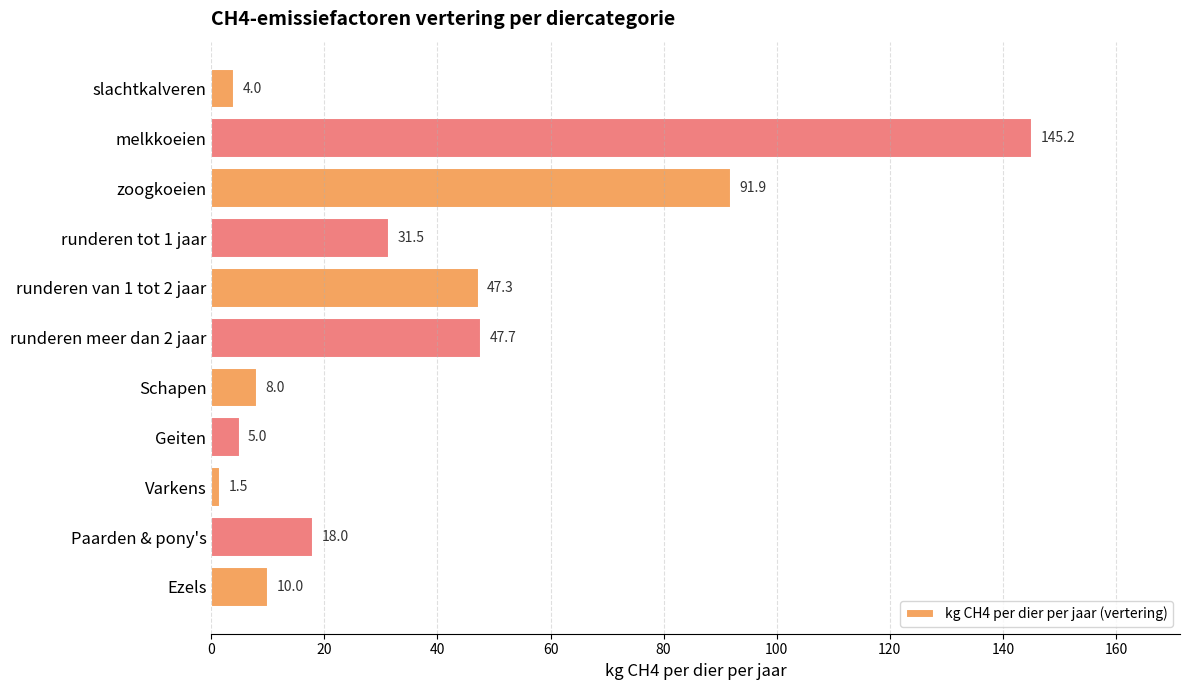

List the labels in order of value, smallest first.

Varkens, slachtkalveren, Geiten, Schapen, Ezels, Paarden & pony's, runderen tot 1 jaar, runderen van 1 tot 2 jaar, runderen meer dan 2 jaar, zoogkoeien, melkkoeien